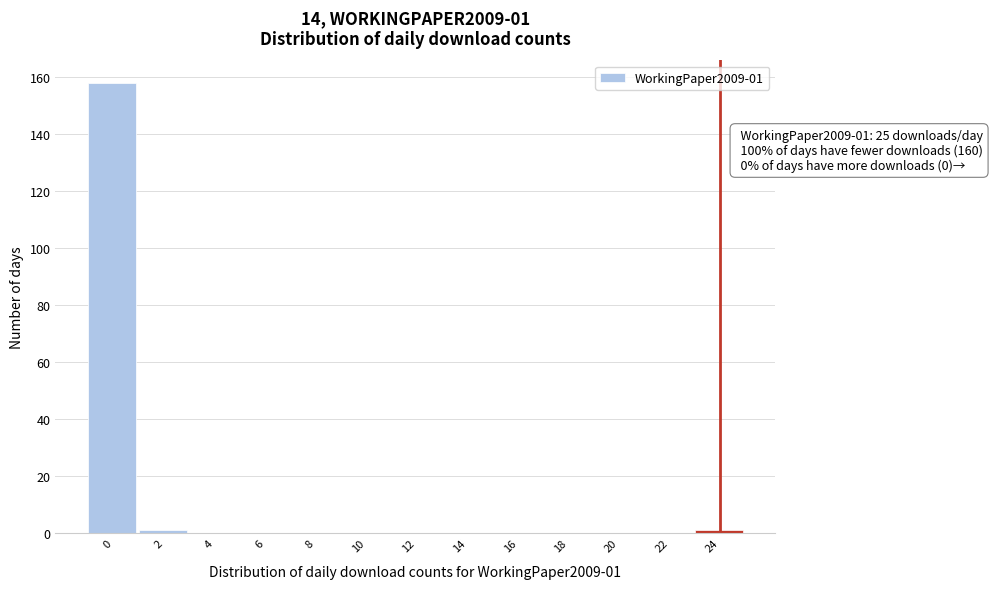

Reading left to right, list all the values displayed in this chart.

0=158	2=1	4=0	6=0	8=0	10=0	12=0	14=0	16=0	18=0	20=0	22=0	24=1